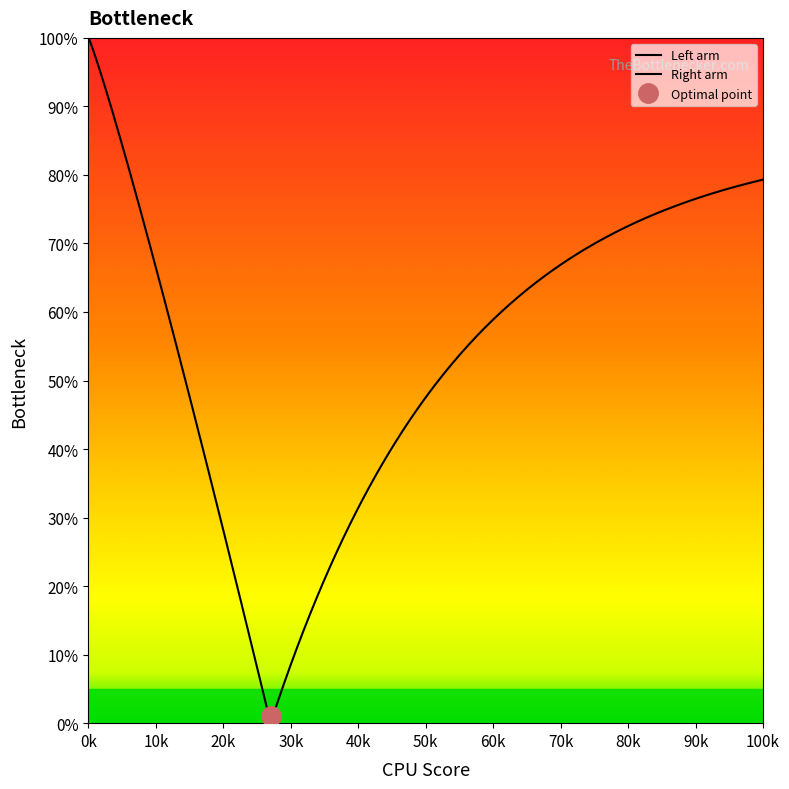

How many values are between 0 and 1?

20